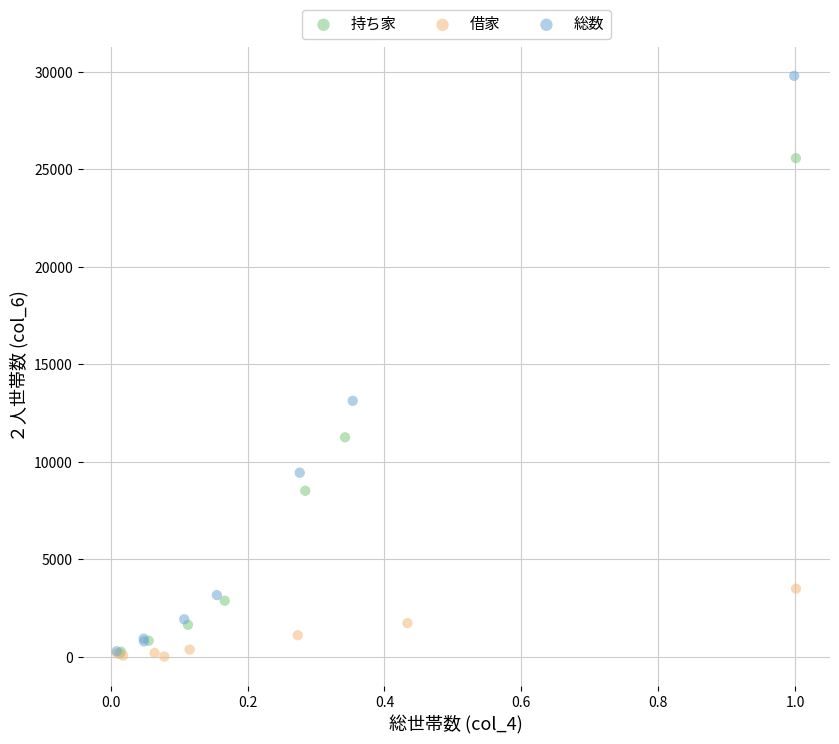

Which series contains the highest Y value?

総数